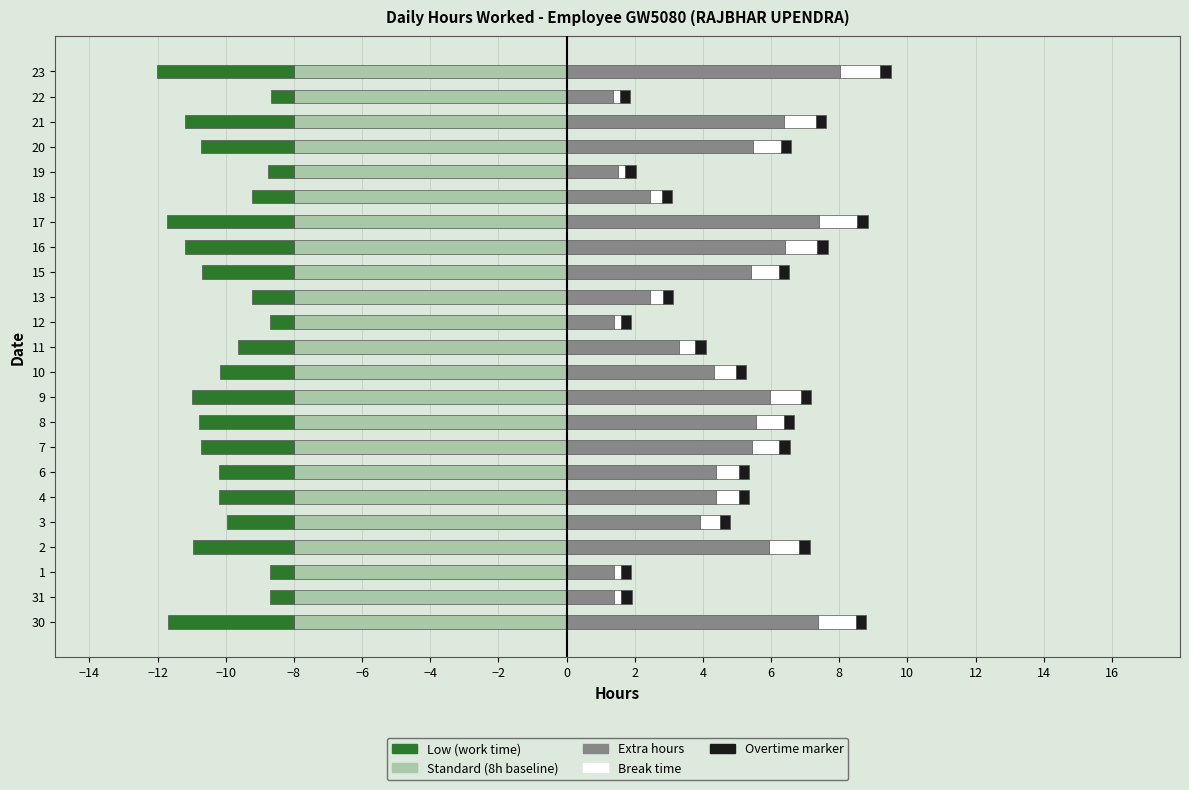

What is the sum of all Extra hours values?

101.6